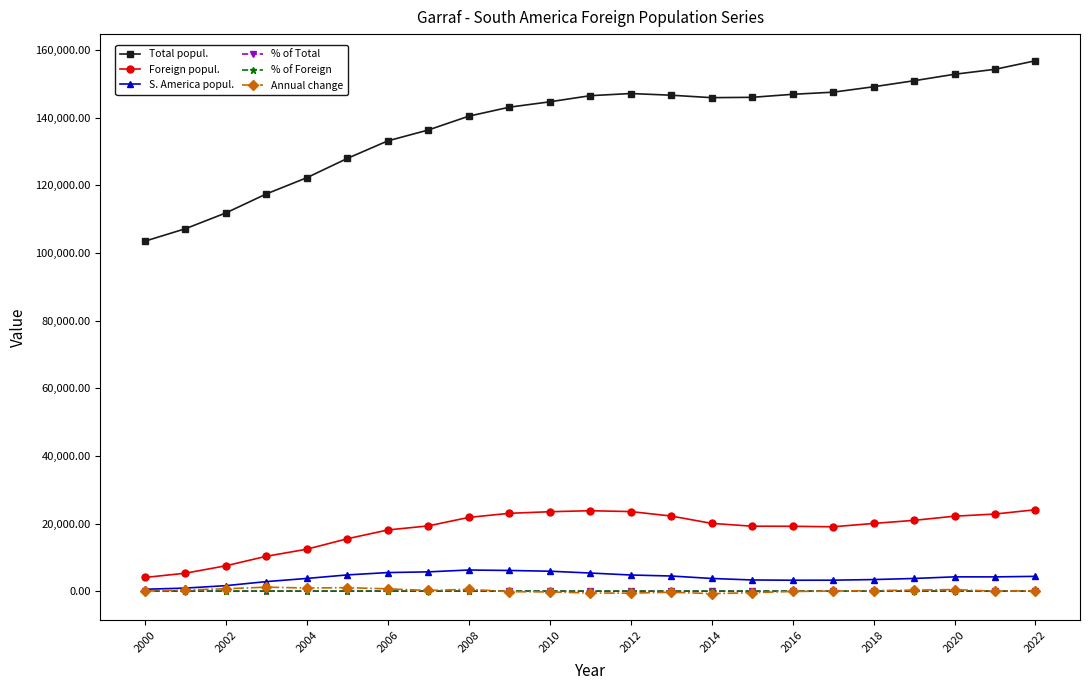

What is the highest value of the Total popul. series?

156794.0